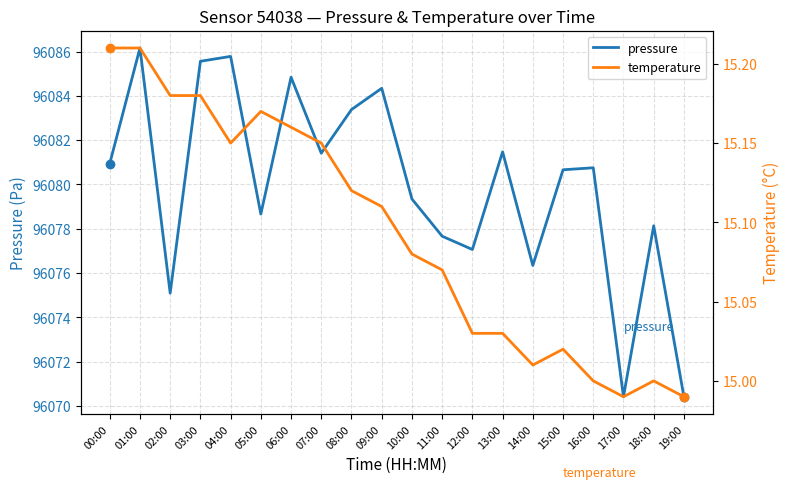

What is the total value across all series at 06:00?

96100.0